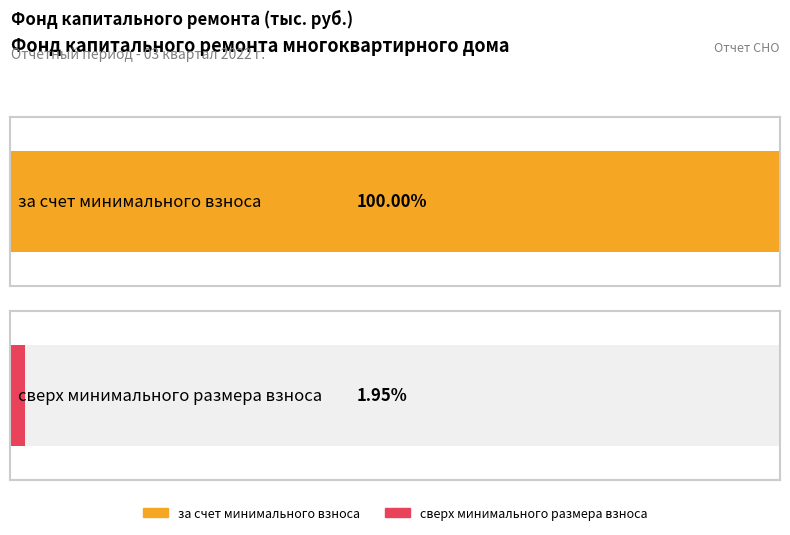

What are all the series names shown in the legend?

за счет минимального взноса, сверх минимального размера взноса